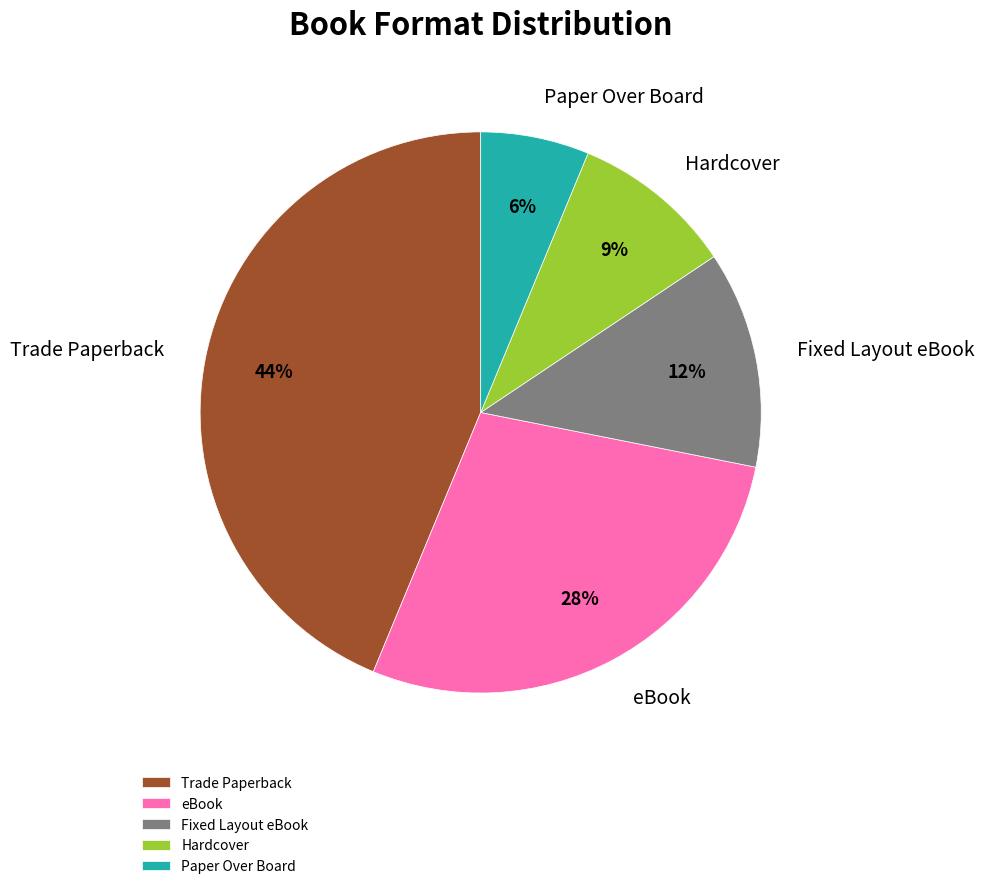

Which category has the smallest portion of the pie?

Paper Over Board